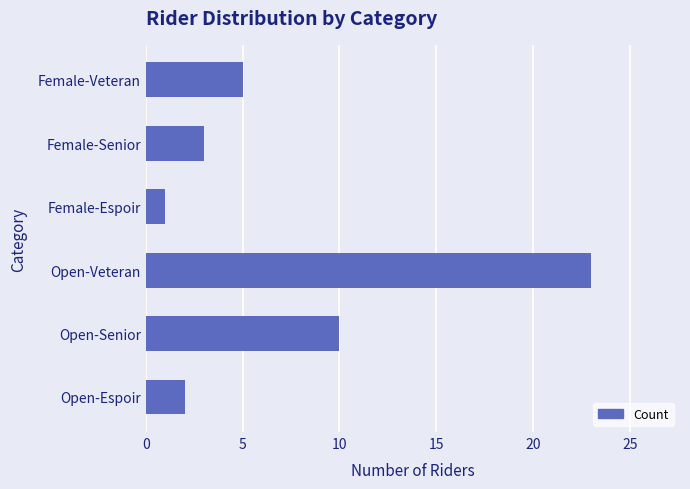

Rank the categories by value from highest to lowest.

Open-Veteran, Open-Senior, Female-Veteran, Female-Senior, Open-Espoir, Female-Espoir